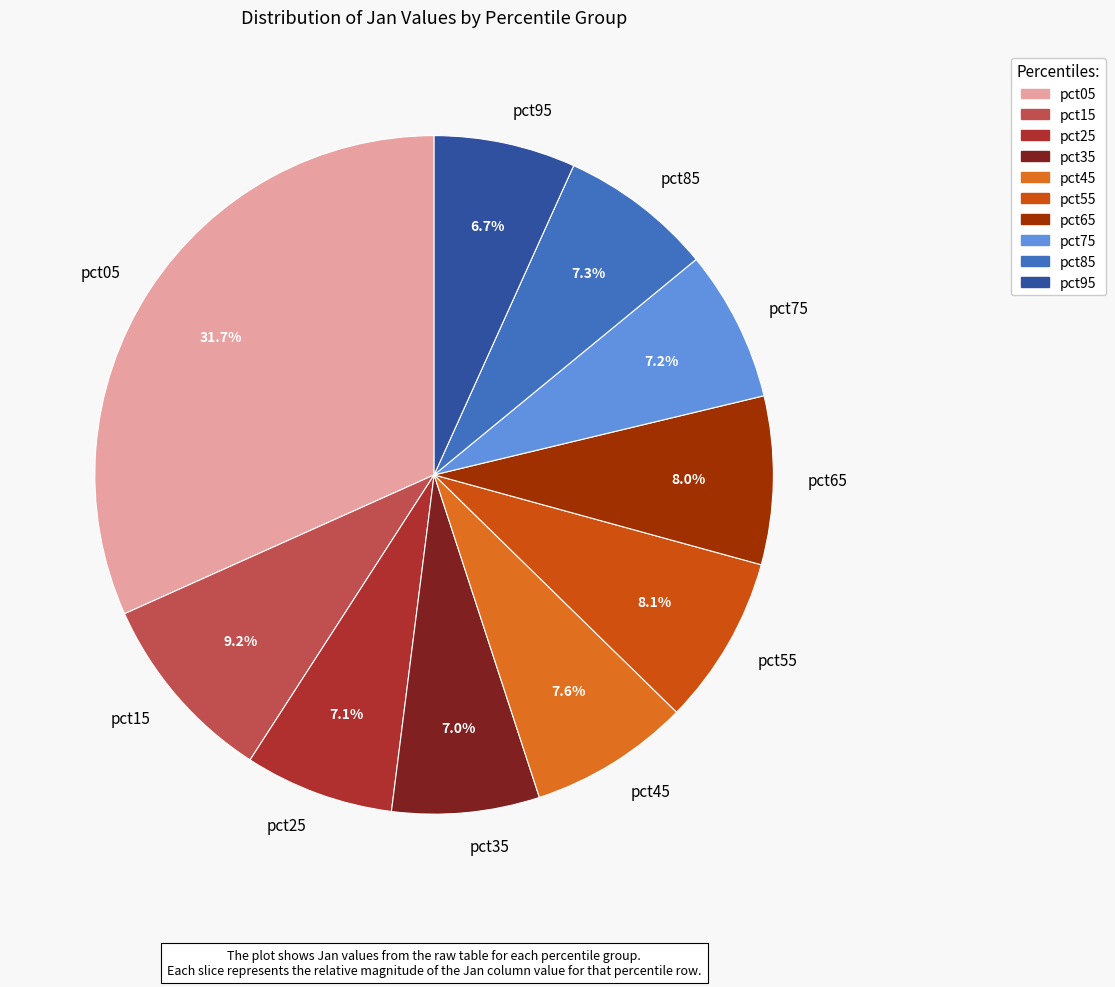

Which slice is the largest?

pct05